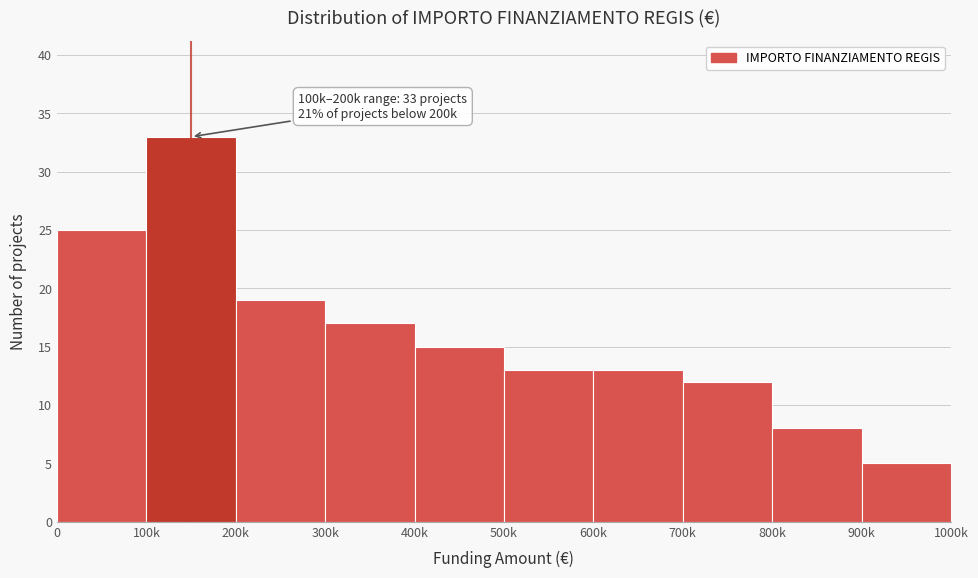

Reading left to right, list all the values displayed in this chart.

0=25	100k=33	200k=19	300k=17	400k=15	500k=13	600k=13	700k=12	800k=8	900k=5